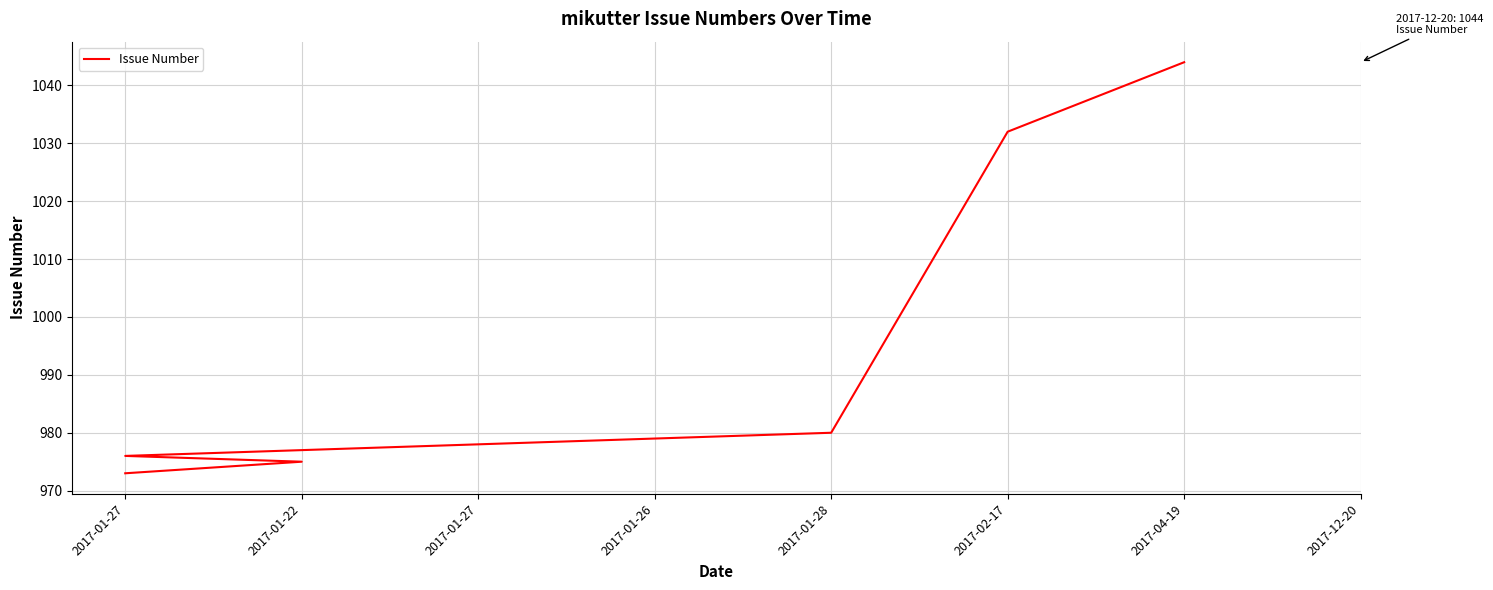

Which has a higher value, 2017-01-27 or 2017-01-22?

2017-01-27